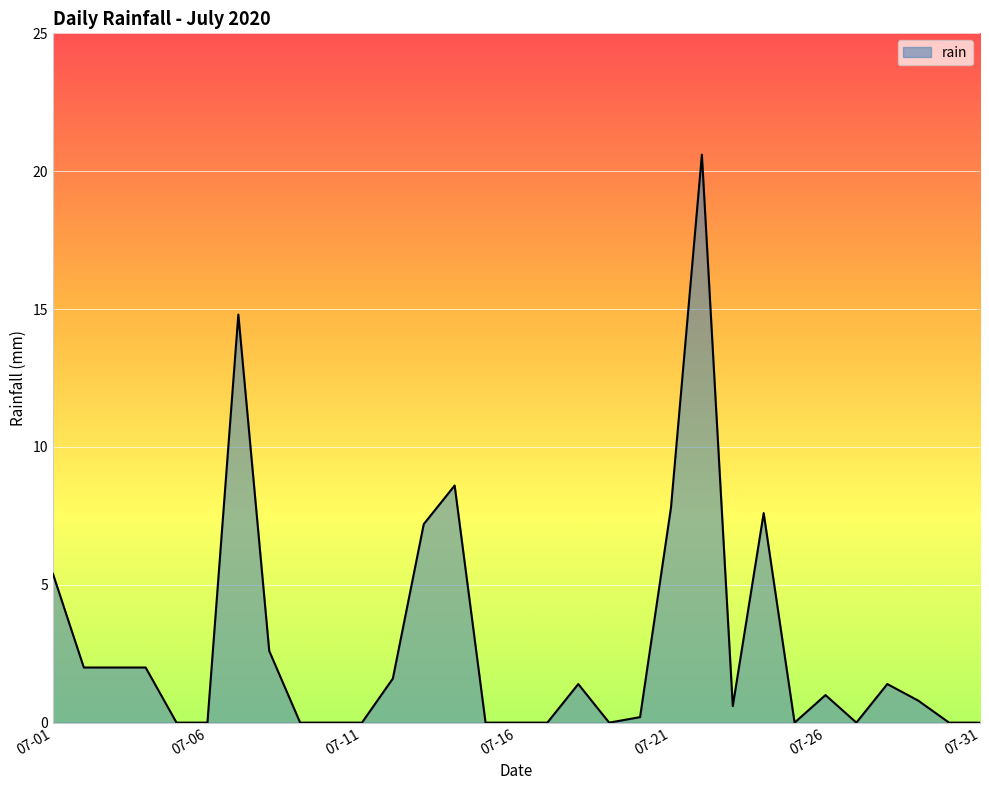

What is the difference between the maximum and minimum values?

20.6